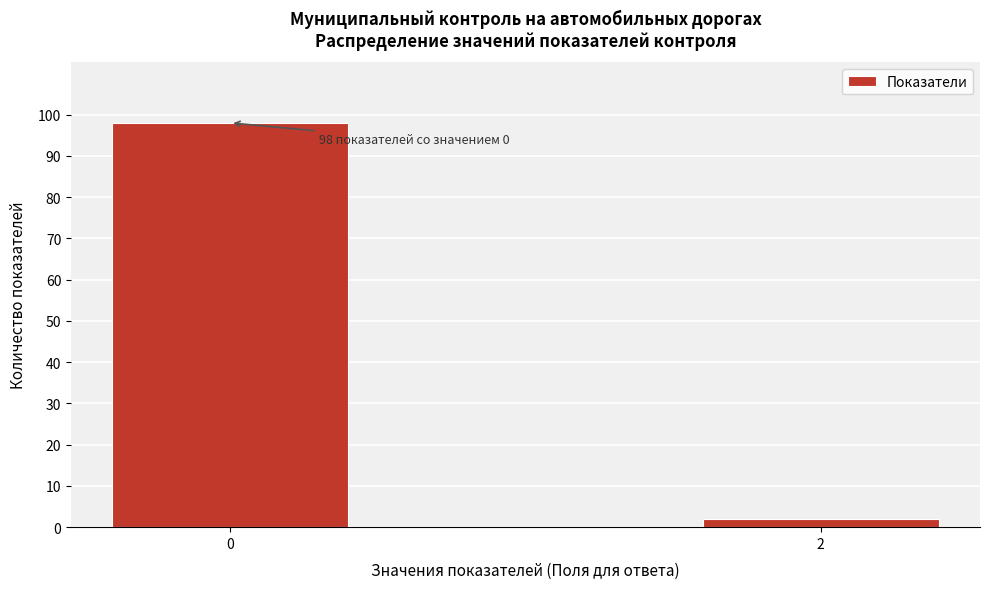

Reading left to right, transcribe all the data shown in this chart.

0=98	2=2